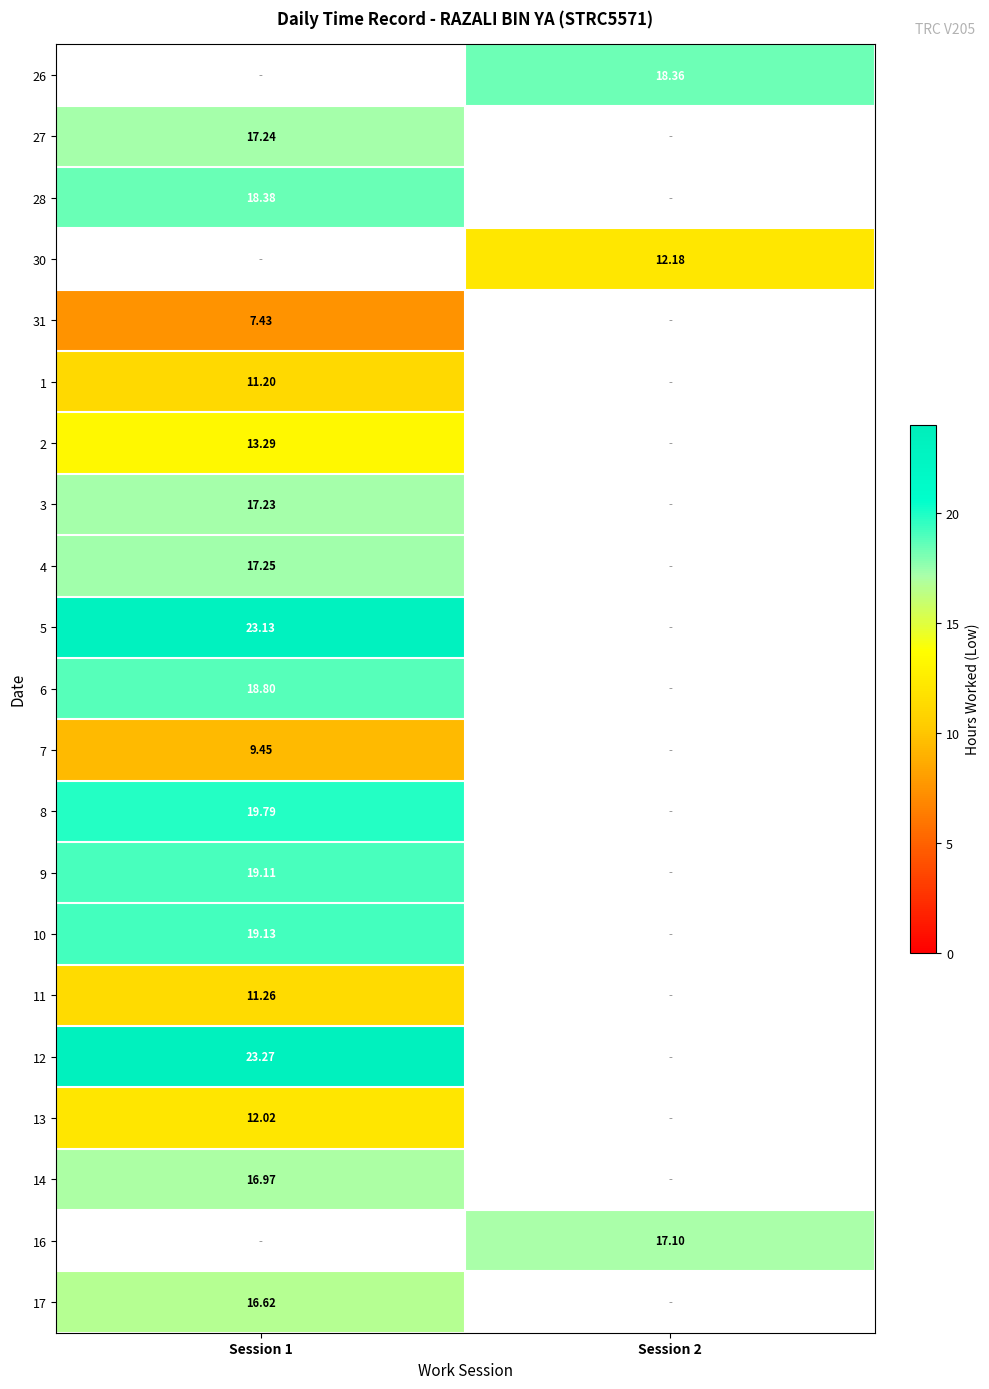

Where is 12 nearest to the value 23?

Session 1